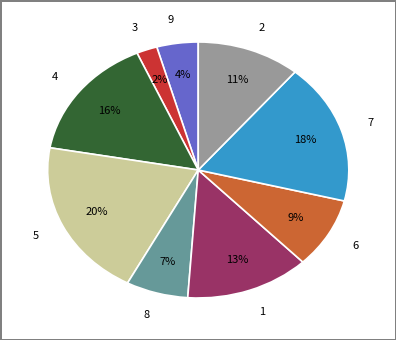

Does 6 represent more than half of the total?

No